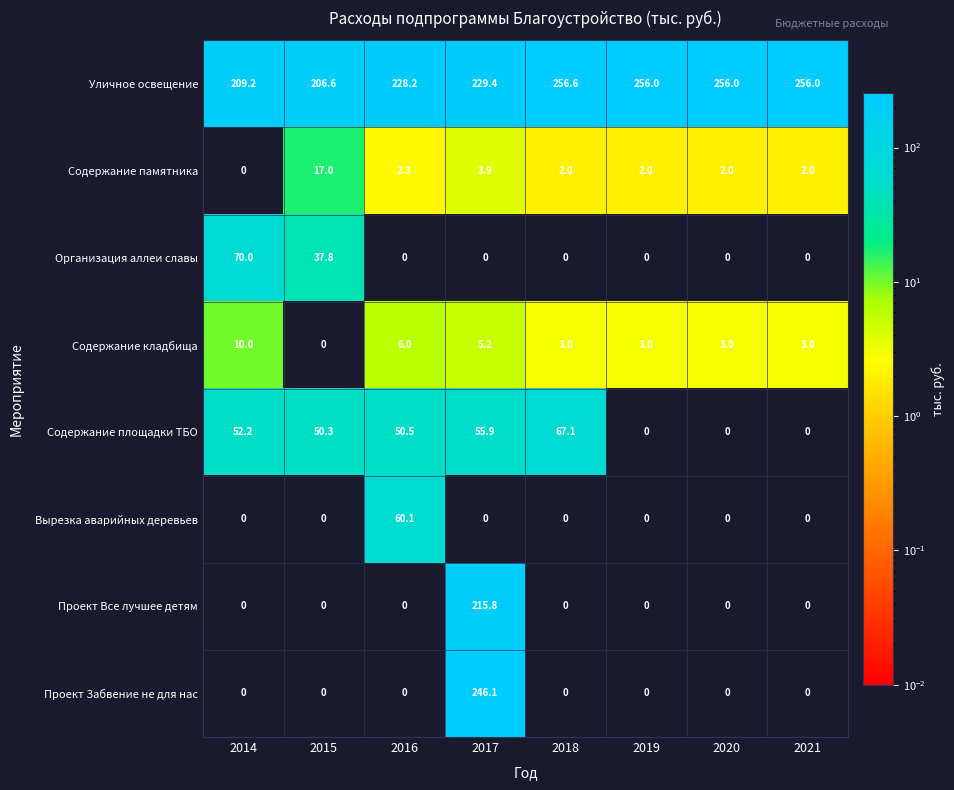

Which series has the widest spread of values?

Проект Забвение не для нас